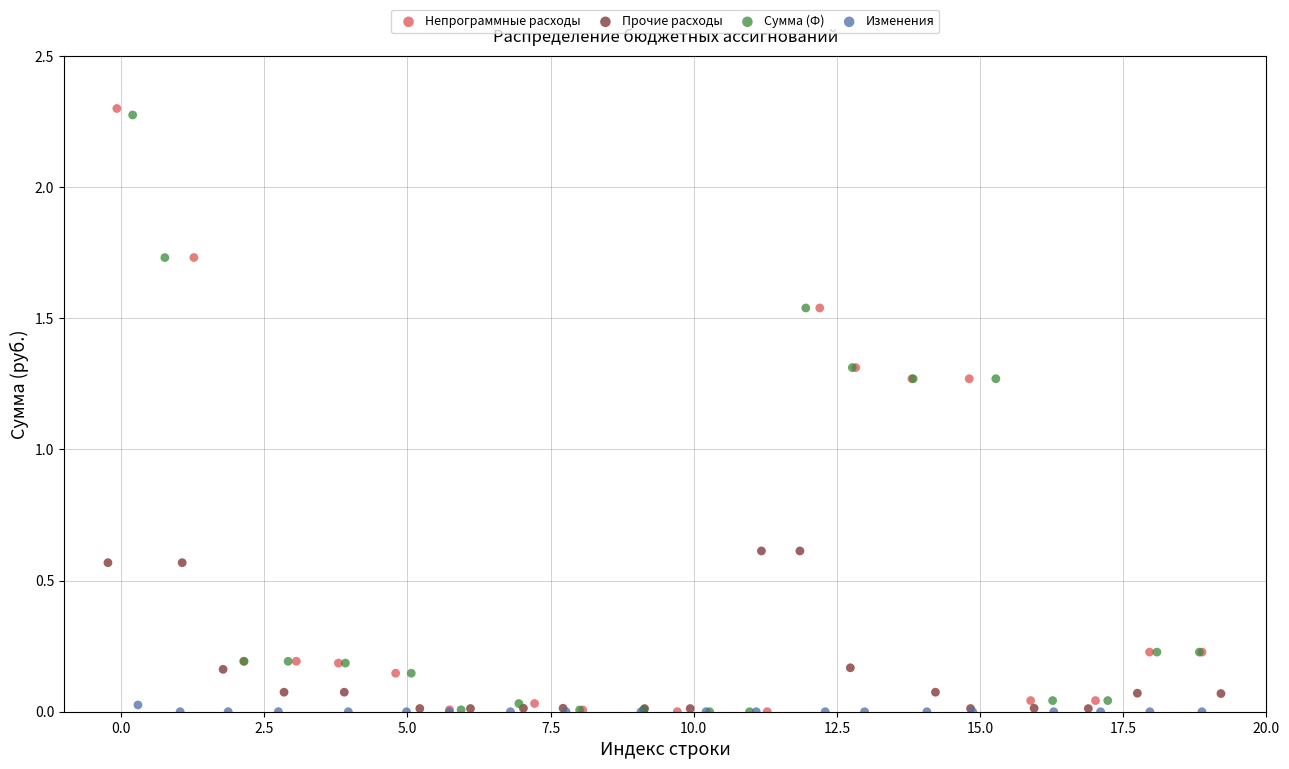

Which series reaches the maximum Y coordinate?

Непрограммные расходы